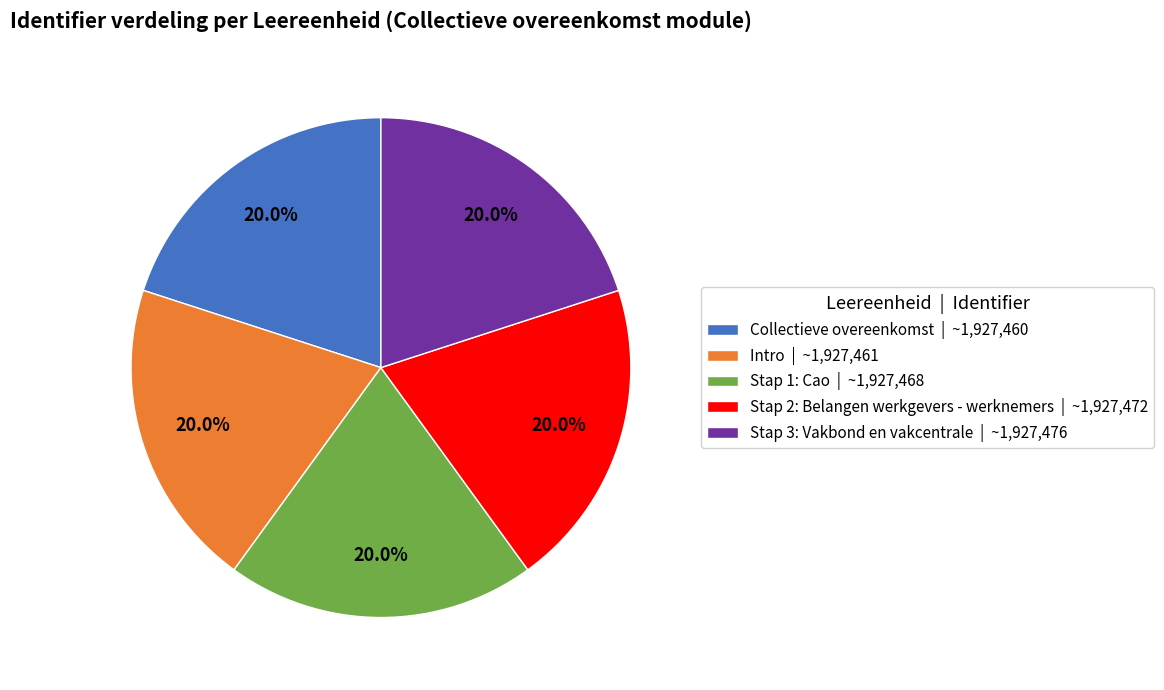

Approximately how many times larger is the value at Stap 2: Belangen werkgevers - werknemers | ~1,927,472 compared to Intro | ~1,927,461?

1.0